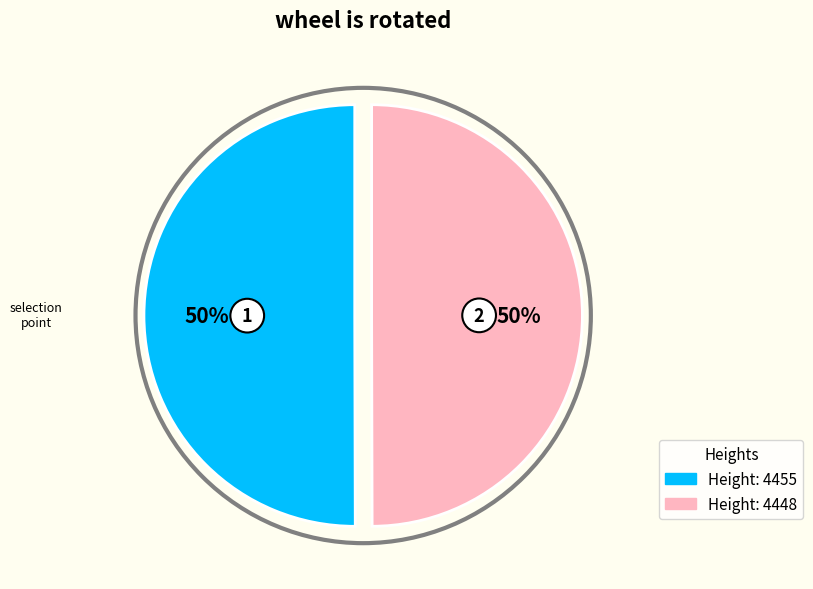

How many slices are in this pie chart?

2